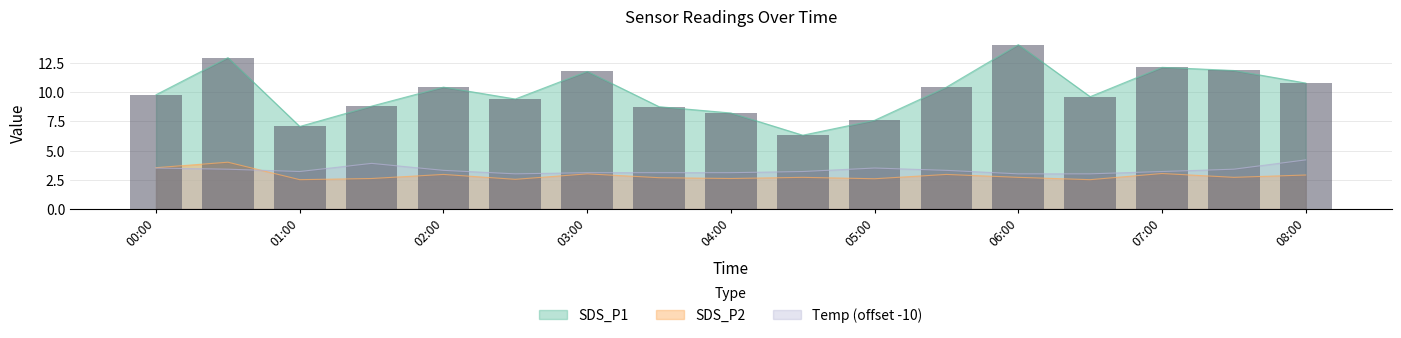

What is the total value across all series at 2022/10/08 04:30?

12.2